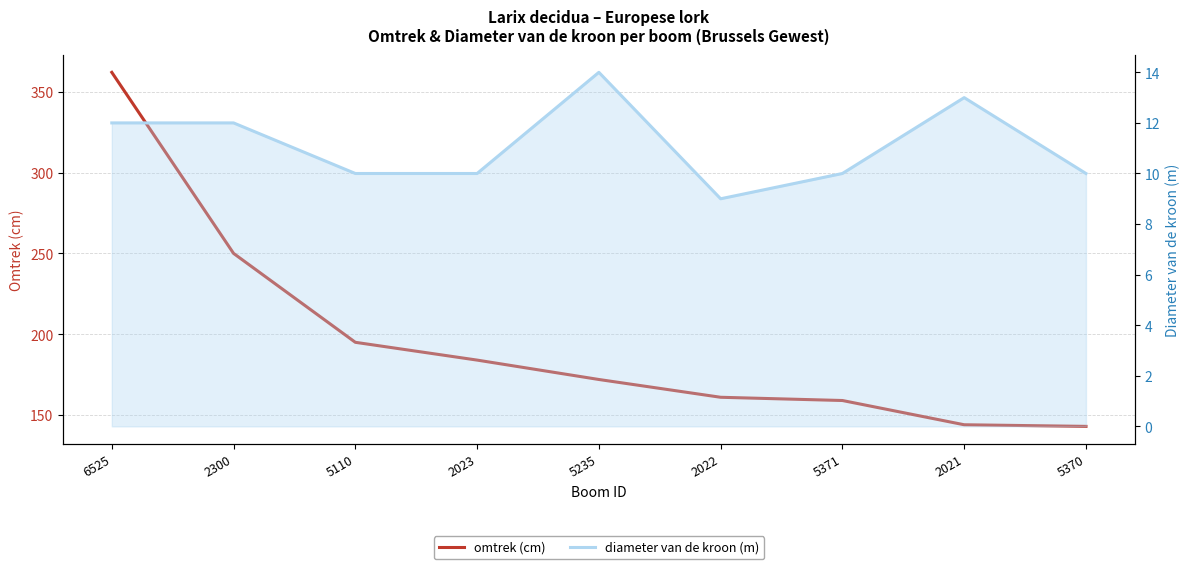

Which series has the widest spread of values?

omtrek (cm)